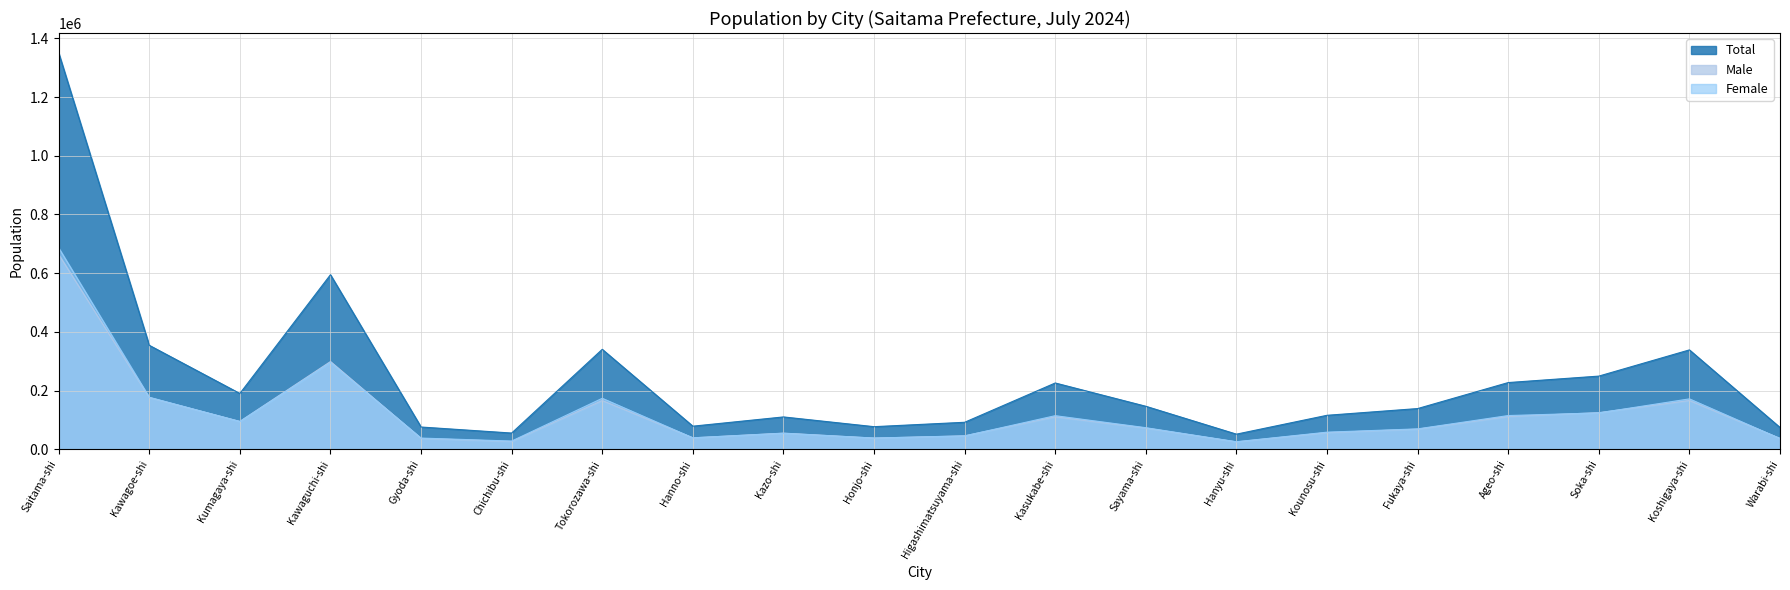

What is the difference between the maximum and minimum values in the Female series?

660253